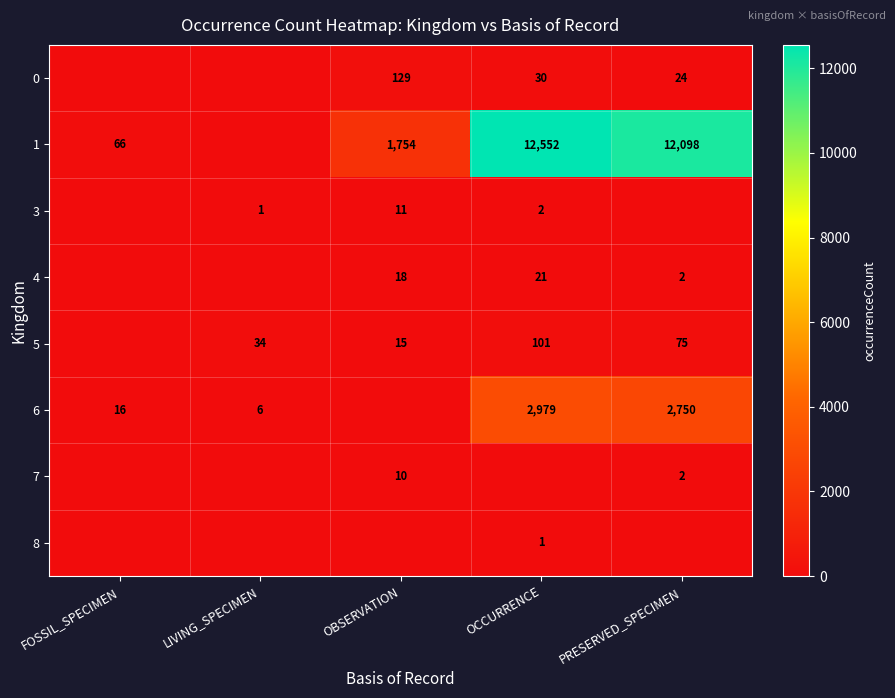

Is it true that 6 equals 2979 at OCCURRENCE?

True